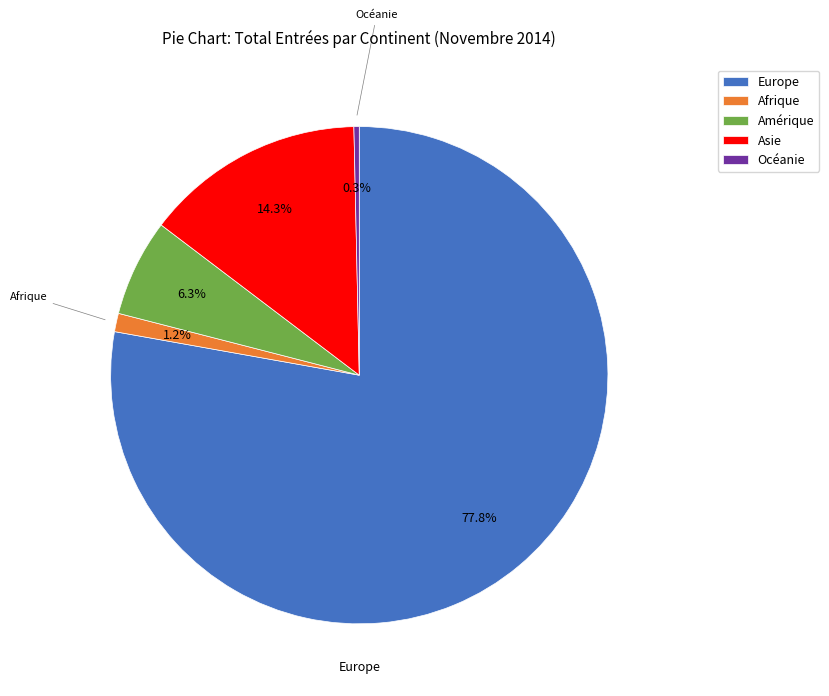

Which slice represents more than half of the pie?

Europe